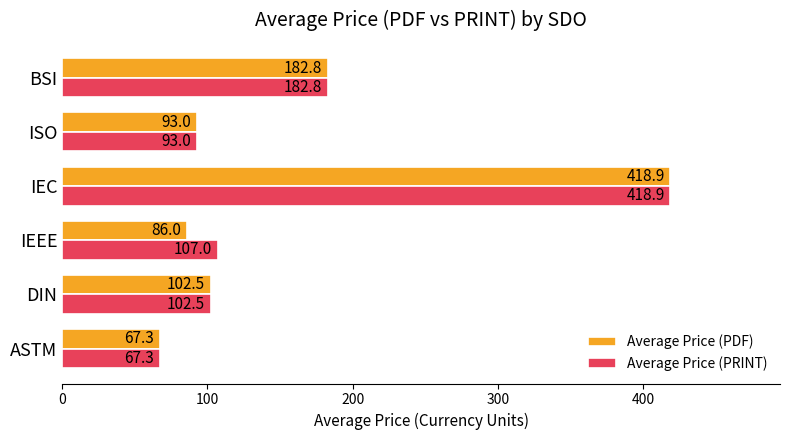

What is the greatest value displayed?

418.9